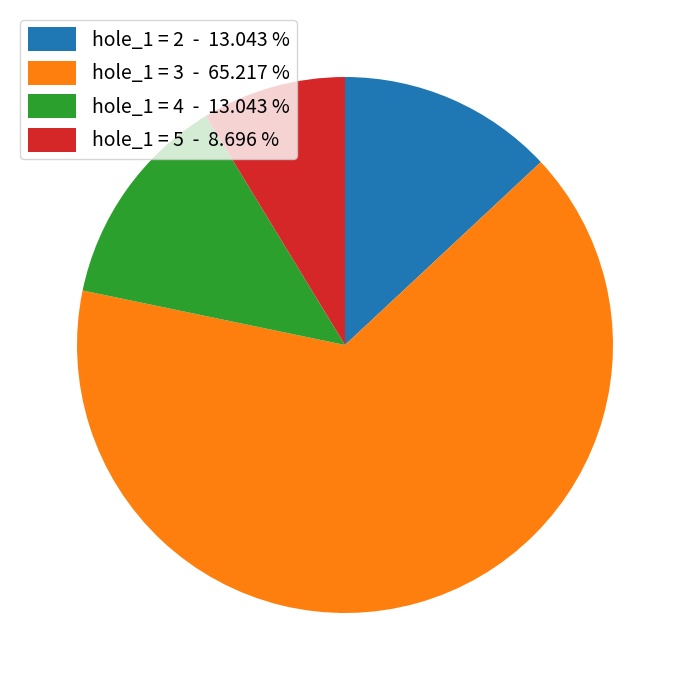

Approximately how many times larger is the value at hole_1 = 3 compared to hole_1 = 2?

5.0